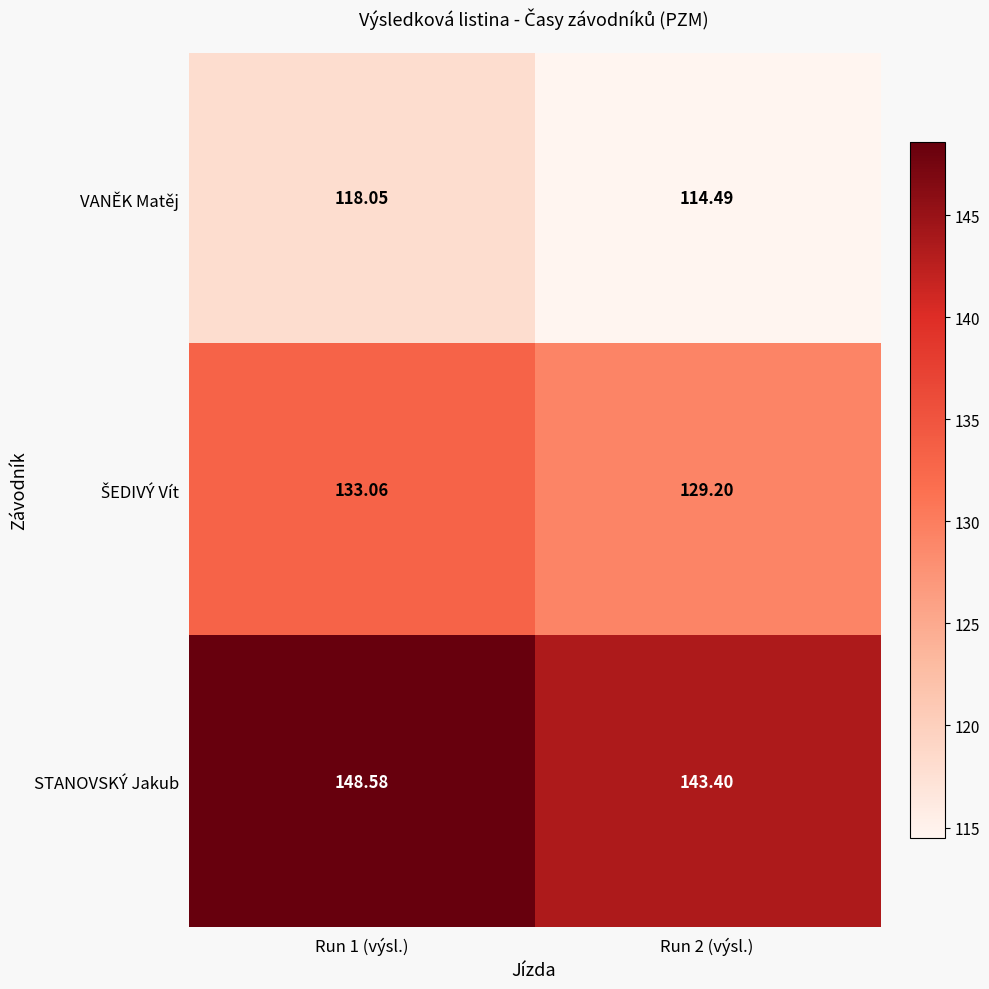

Which series changed the most between Run 1 (výsl.) and Run 2 (výsl.)?

STANOVSKÝ Jakub